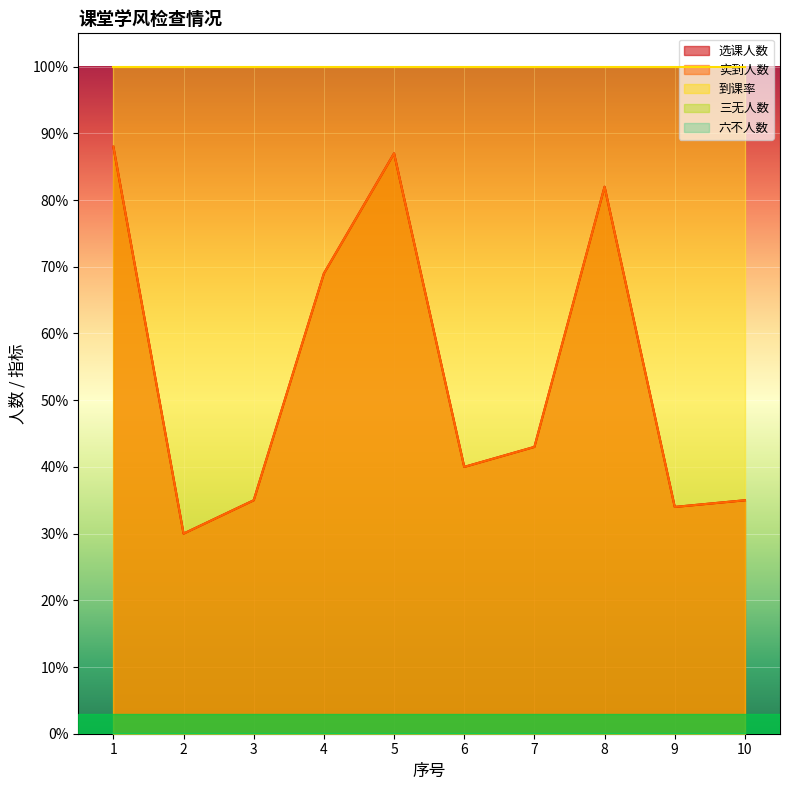

Which series has the largest range (max minus min)?

选课人数